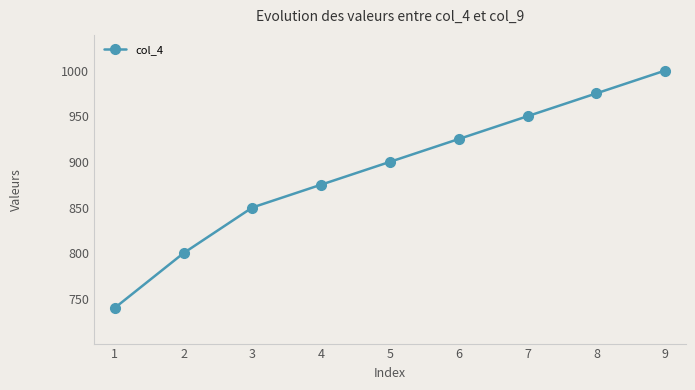

Between 6 and 1, which is larger?

6